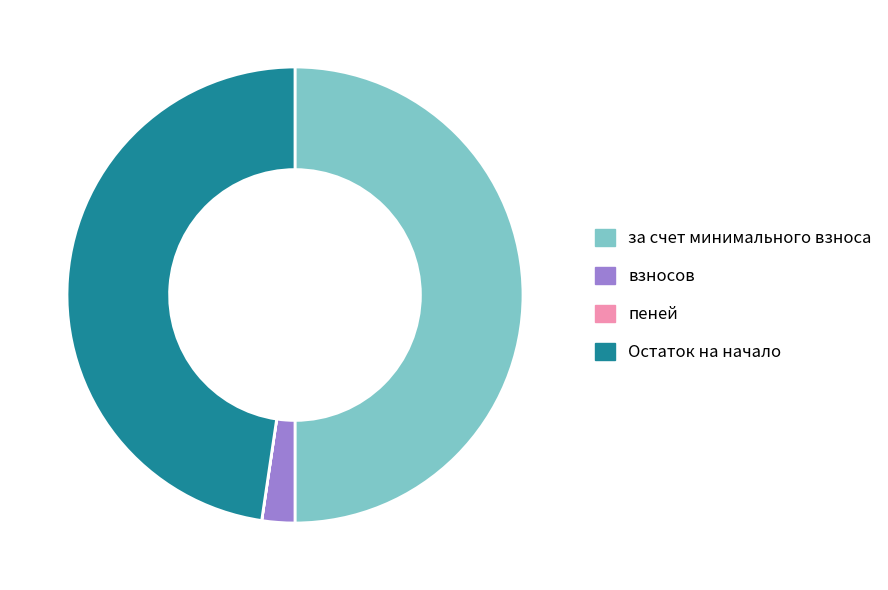

Does Остаток на начало account for over 50% of the chart?

No